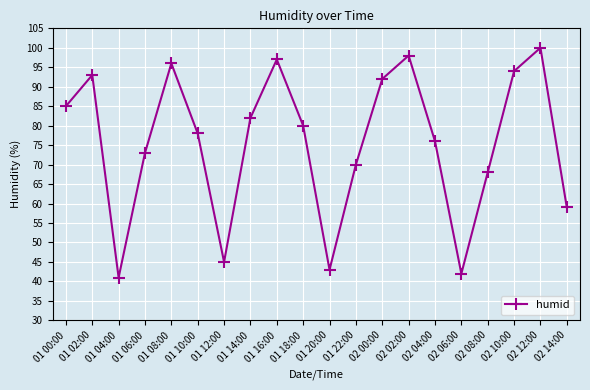

Reading left to right, extract all data points from this chart.

85	93	41	73	96	78	45	82	97	80	43	70	92	98	76	42	68	94	100	59